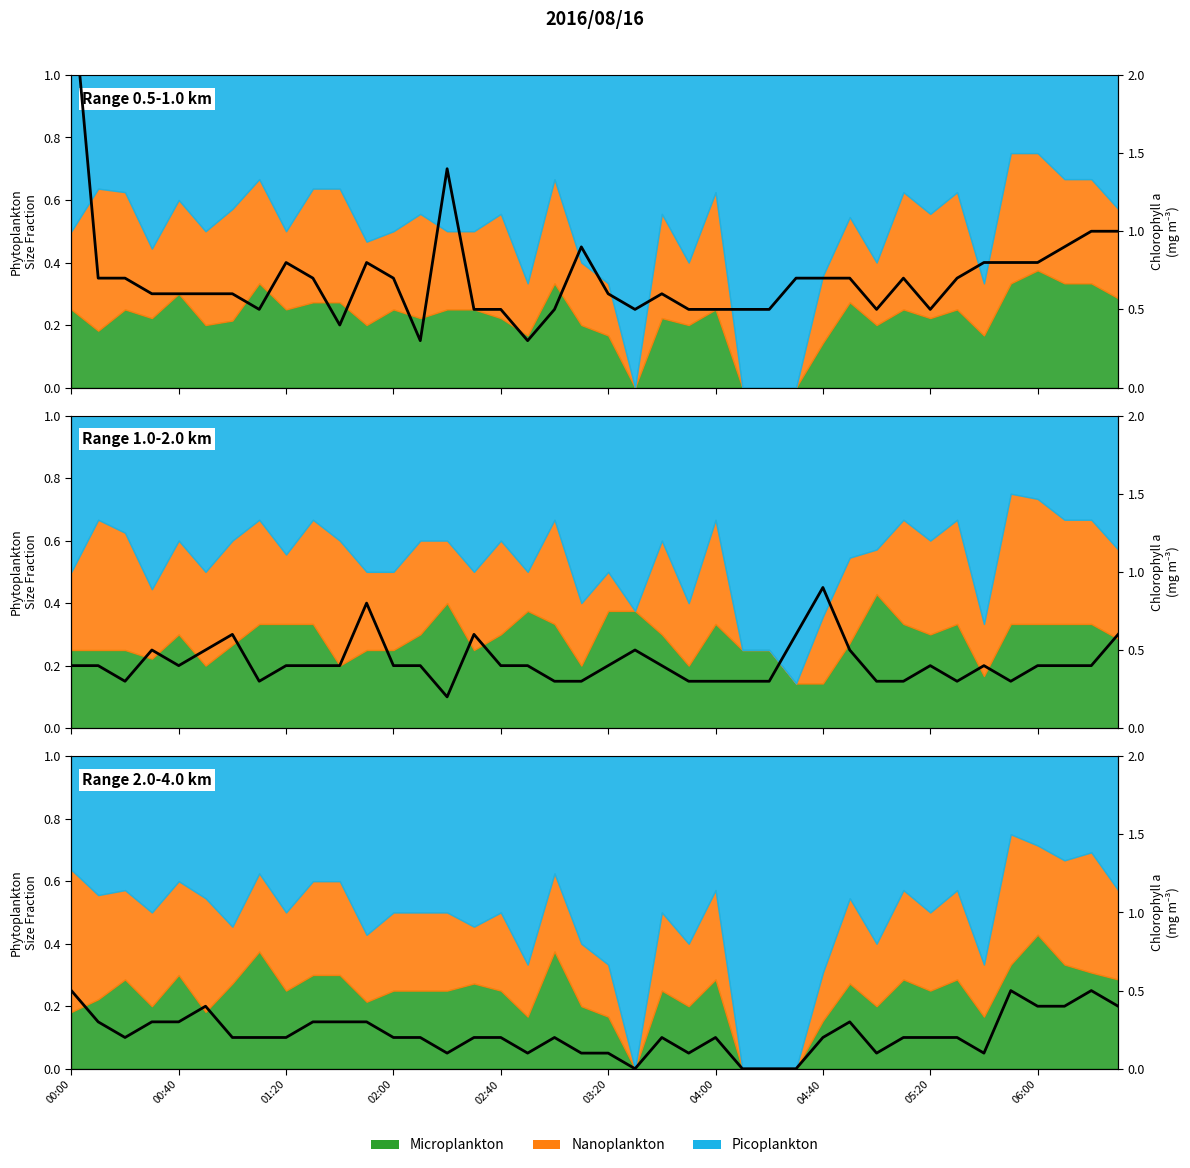

What is the average value?

0.2